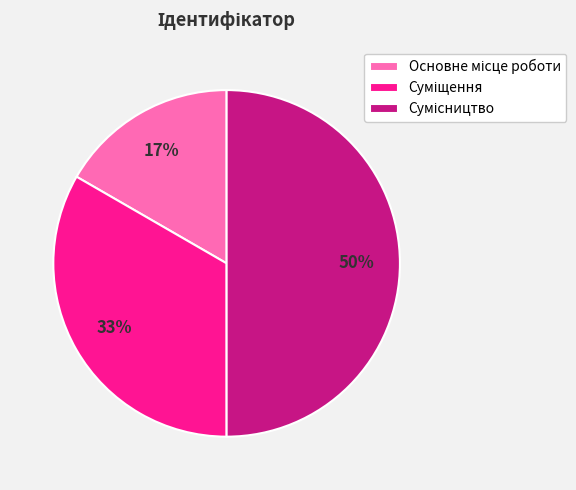

To the nearest percent, what is the average slice percentage?

33%